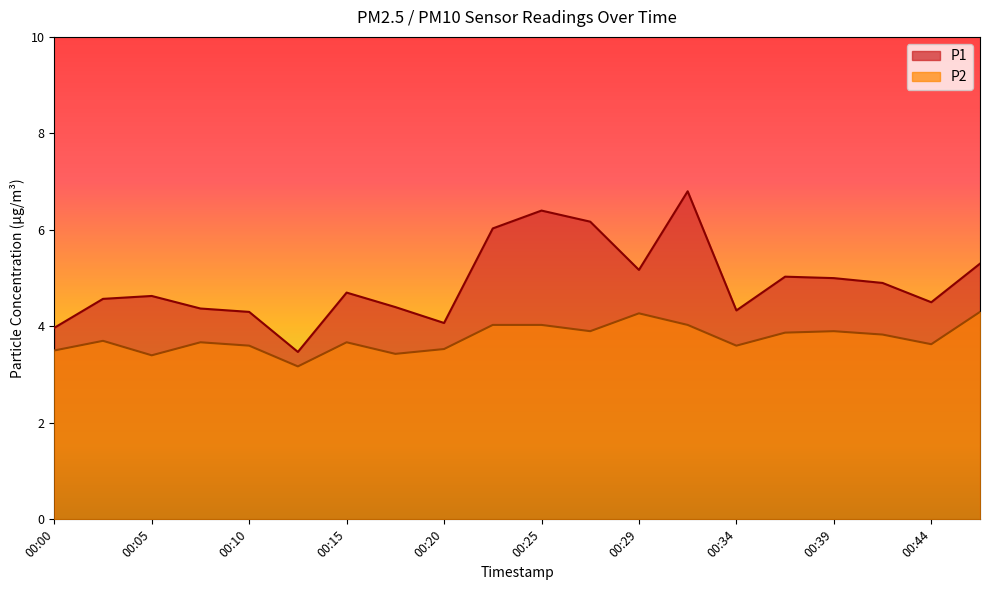

True or false: P2 and P1 cross at least once.

False